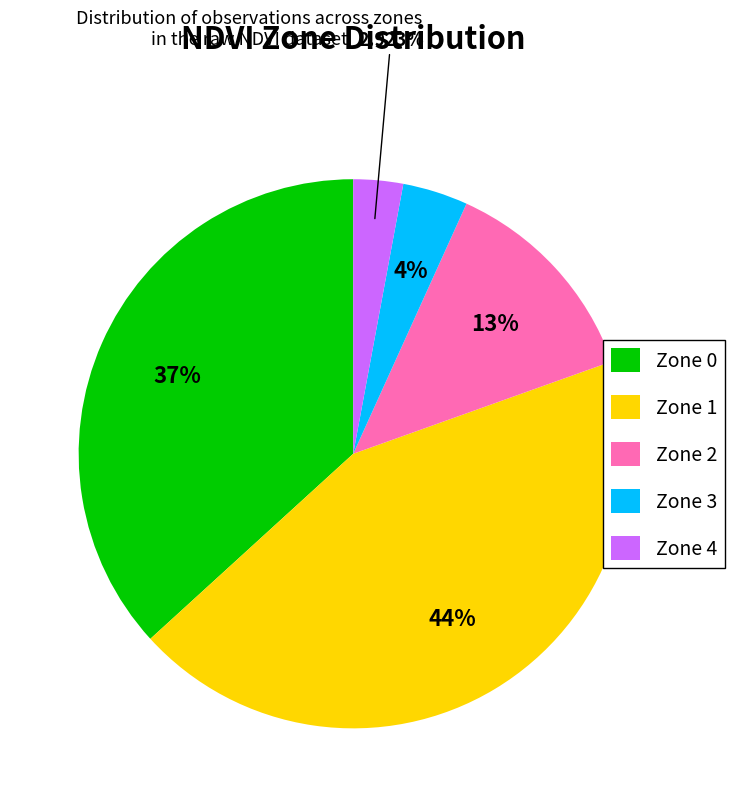

What is the smallest slice in the pie chart?

Zone 4